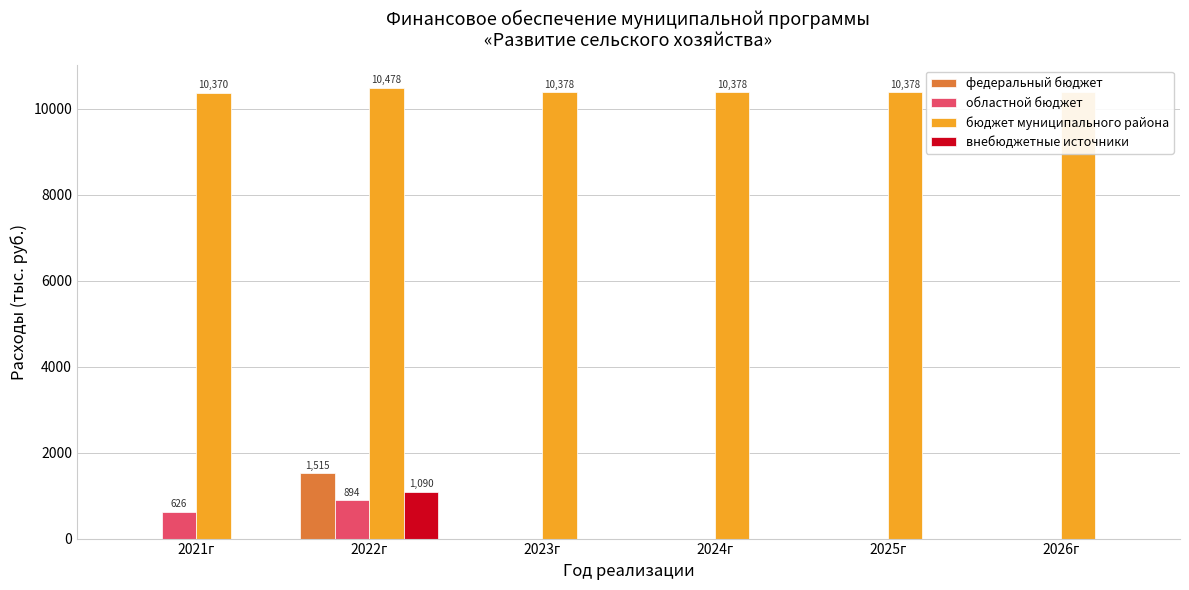

The внебюджетные источники series shows 0.0 at 2024г. True or false?

True